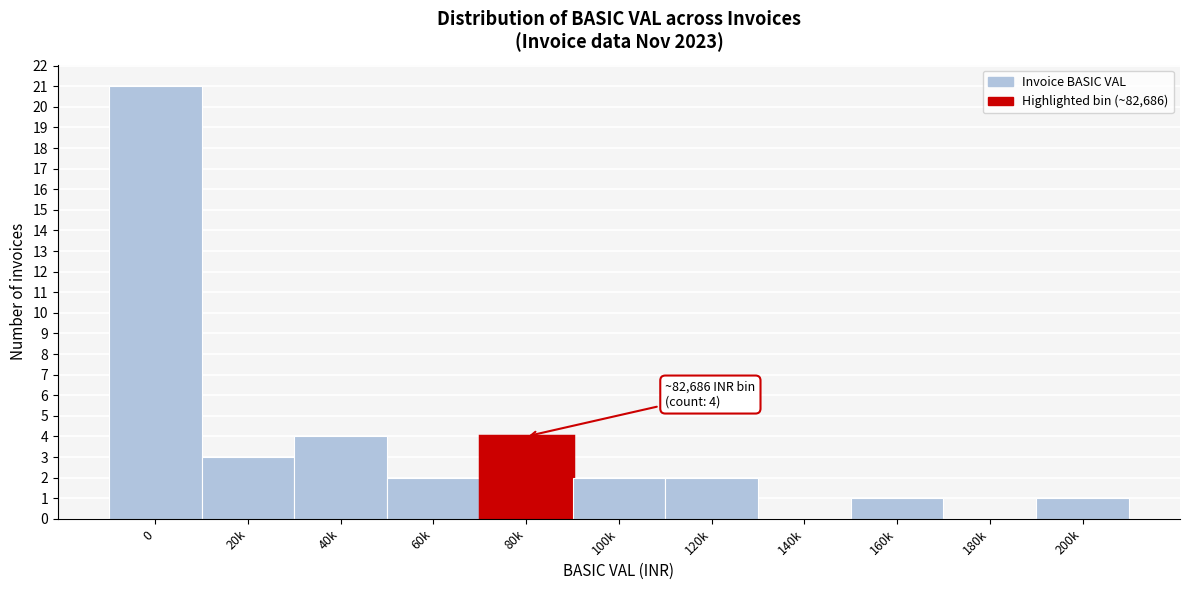

Reading right to left, list all the values displayed in this chart.

200k=1	180k=0	160k=1	140k=0	120k=2	100k=2	80k=4	60k=2	40k=4	20k=3	0=21